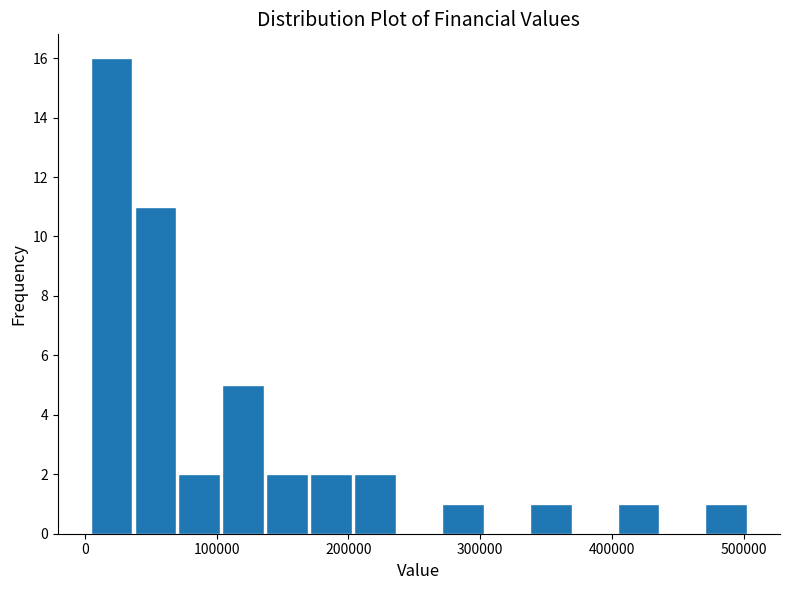

Read against the x-axis, roughly where is the centre of the tallest bar?

20000